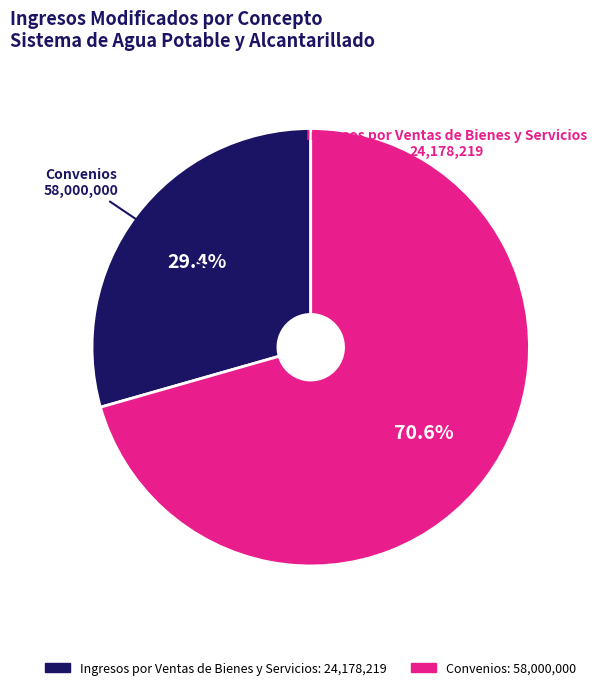

What percentage is the Convenios slice, to the nearest percent?

71%